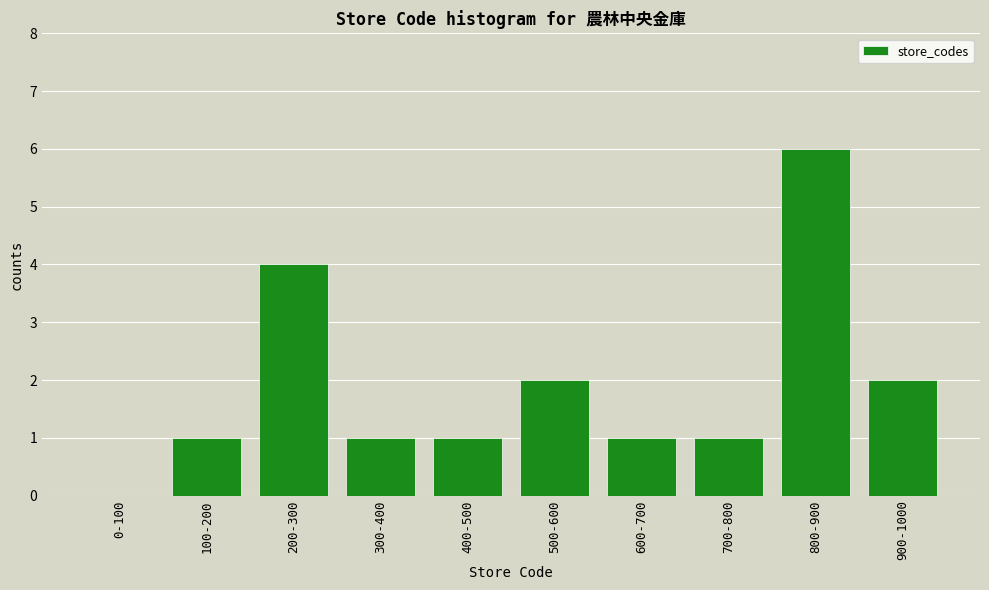

Reading right to left, extract all data points from this chart.

900-1000=2	800-900=6	700-800=1	600-700=1	500-600=2	400-500=1	300-400=1	200-300=4	100-200=1	0-100=0